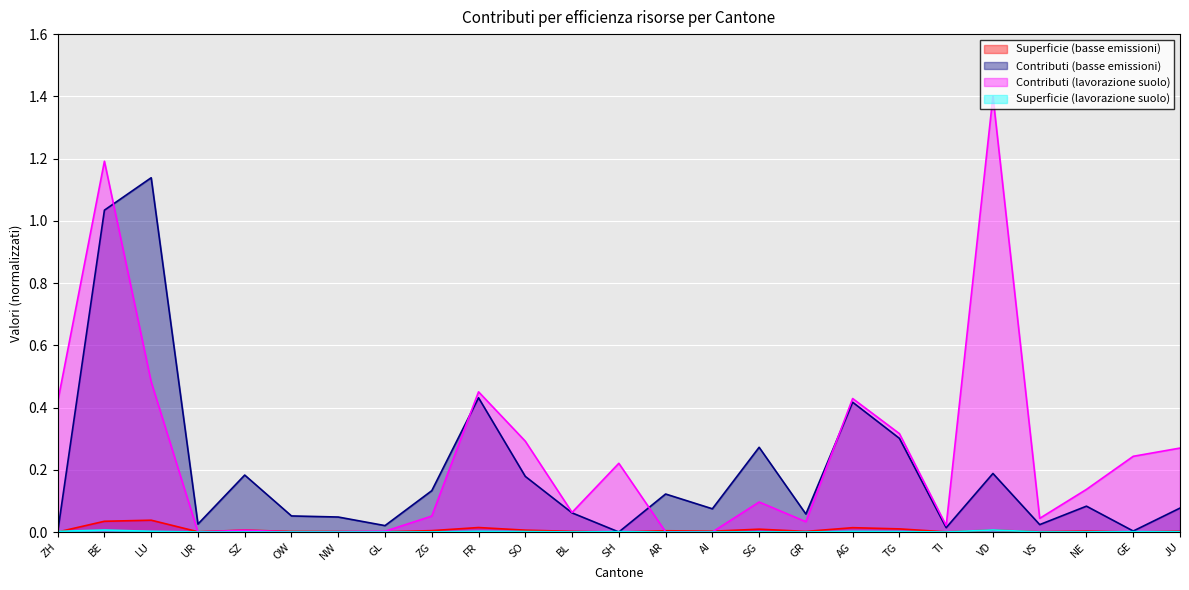

The value of Contributi (basse emissioni) at VD is 0.2. True or false?

True